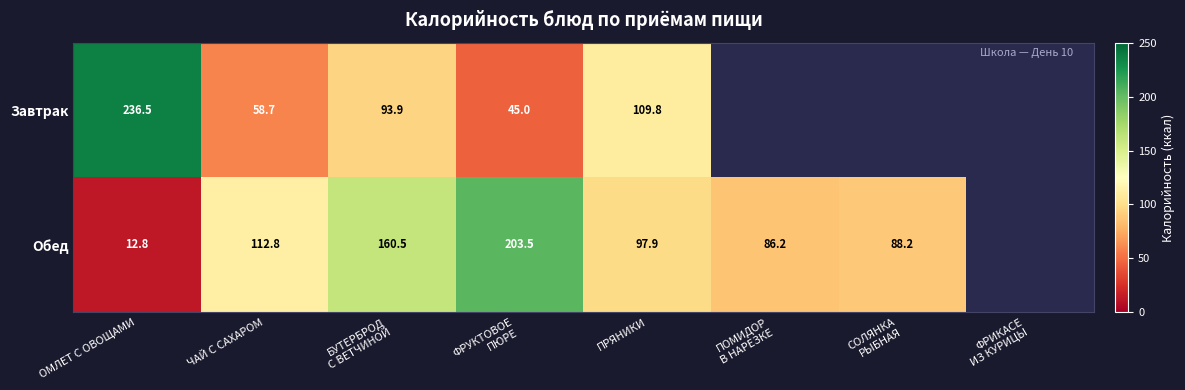

Rank the series at ЧАЙ С САХАРОМ from lowest to highest value.

Завтрак, Обед